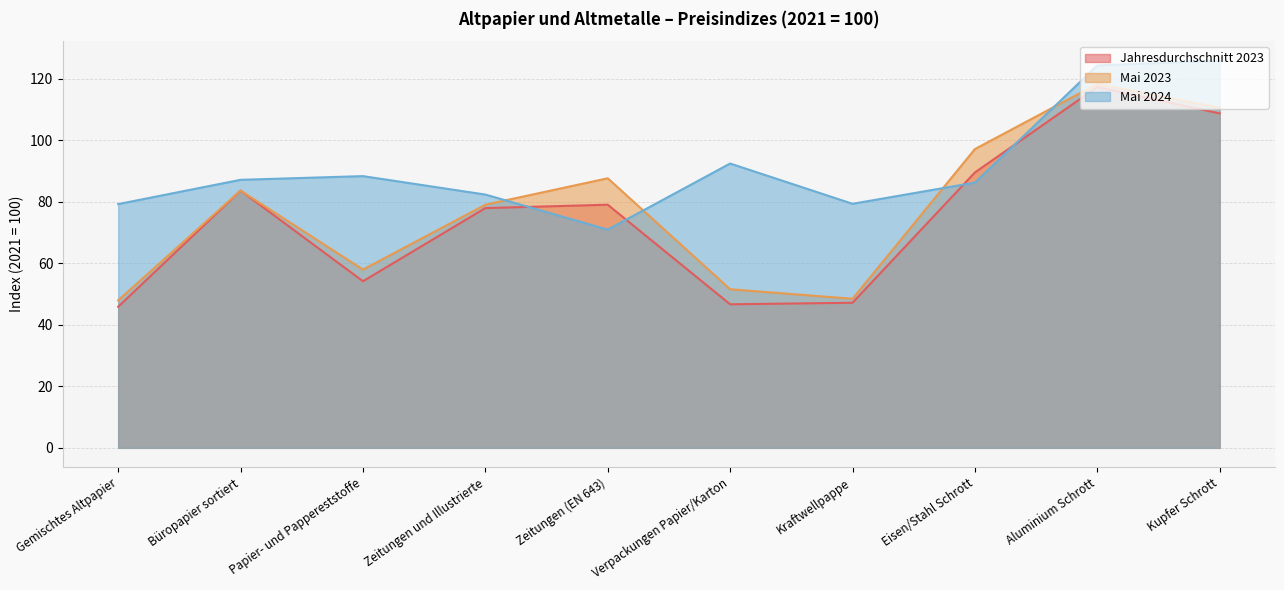

Which series has the widest spread of values?

Jahresdurchschnitt 2023